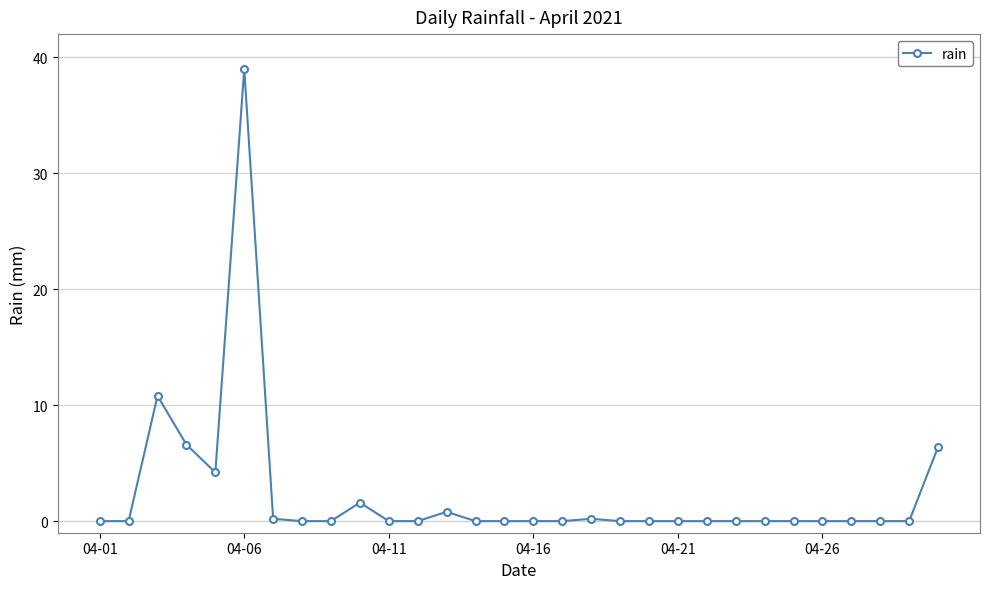

What is the greatest value displayed?

39.0